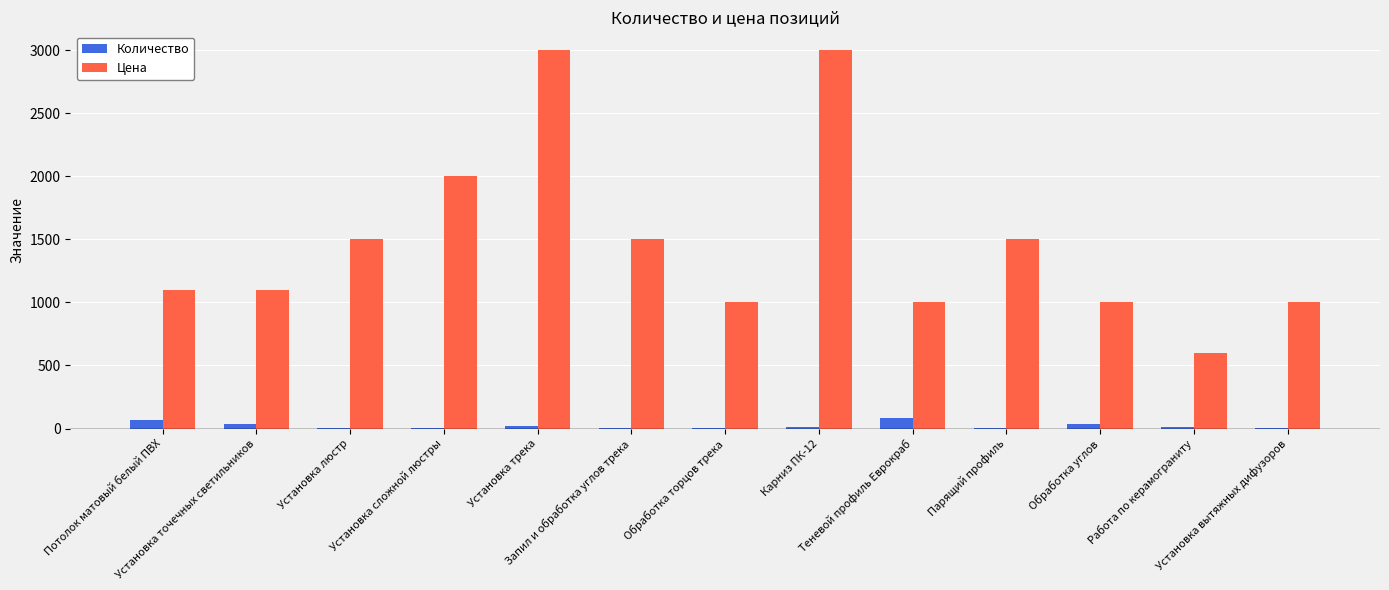

What is the maximum value for Количество?

83